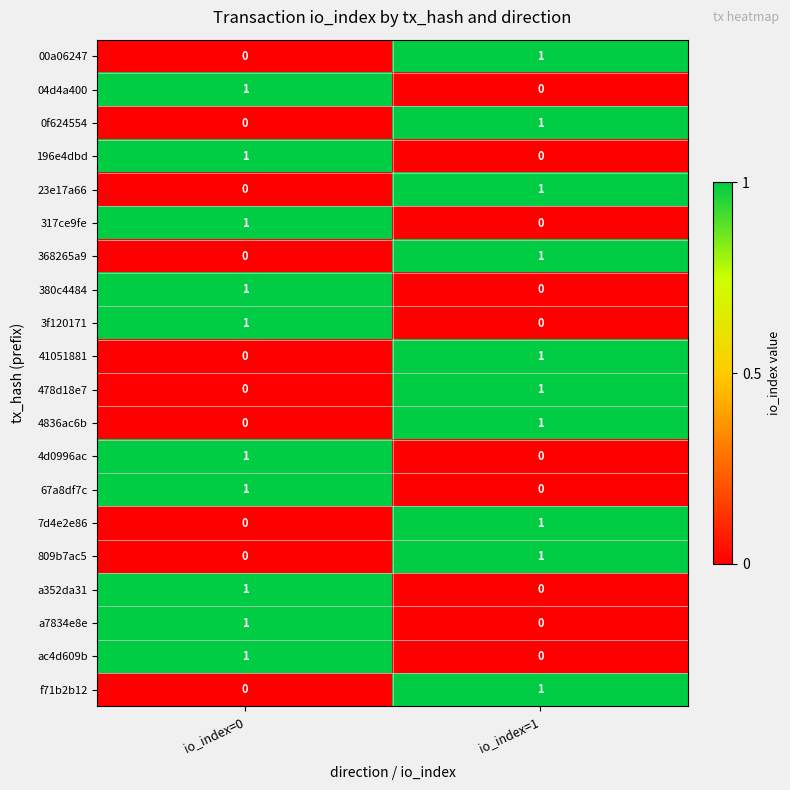

Is the value of 04d4a400 at io_index=1 greater than the value of 00a06247 at io_index=1?

No